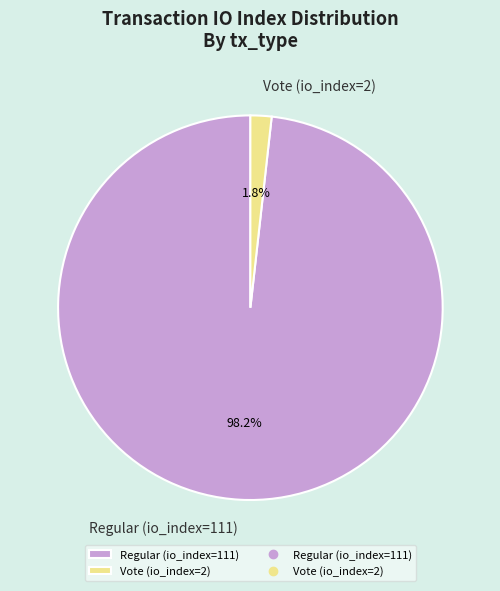

True or false: Vote (io_index=2) accounts for 2% of the total.

True